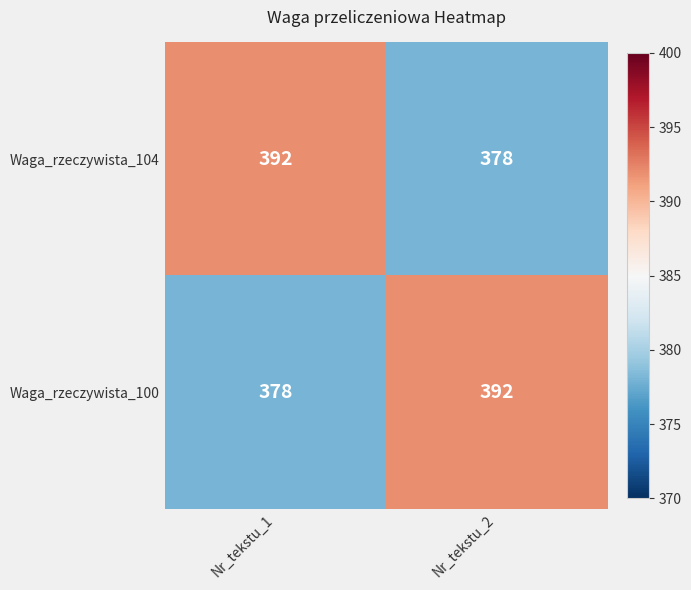

What is the maximum value for Waga_rzeczywista_100?

392